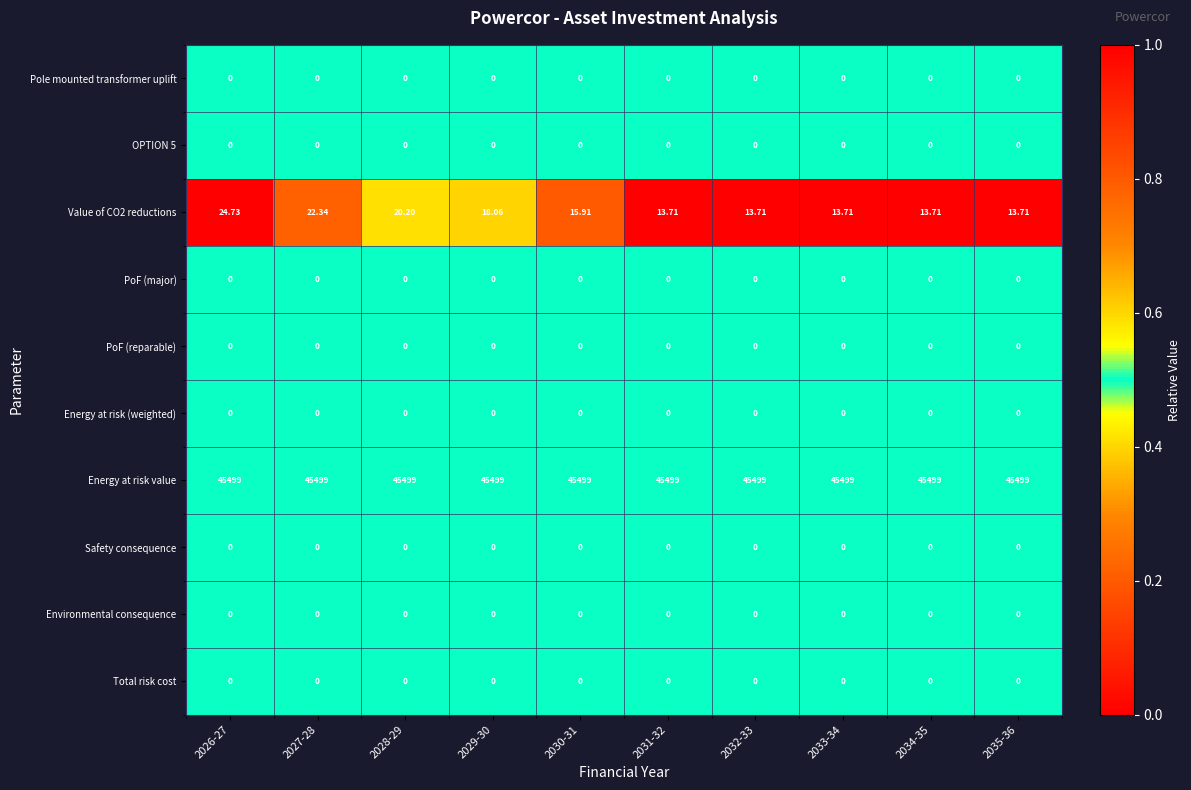

Which series has the largest total across all categories?

Energy at risk value